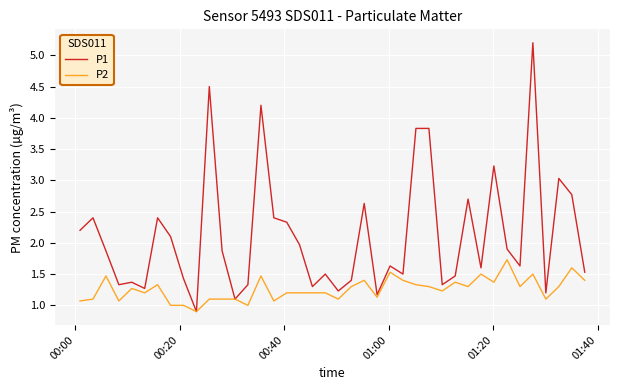

What is the maximum value for P1?

5.2